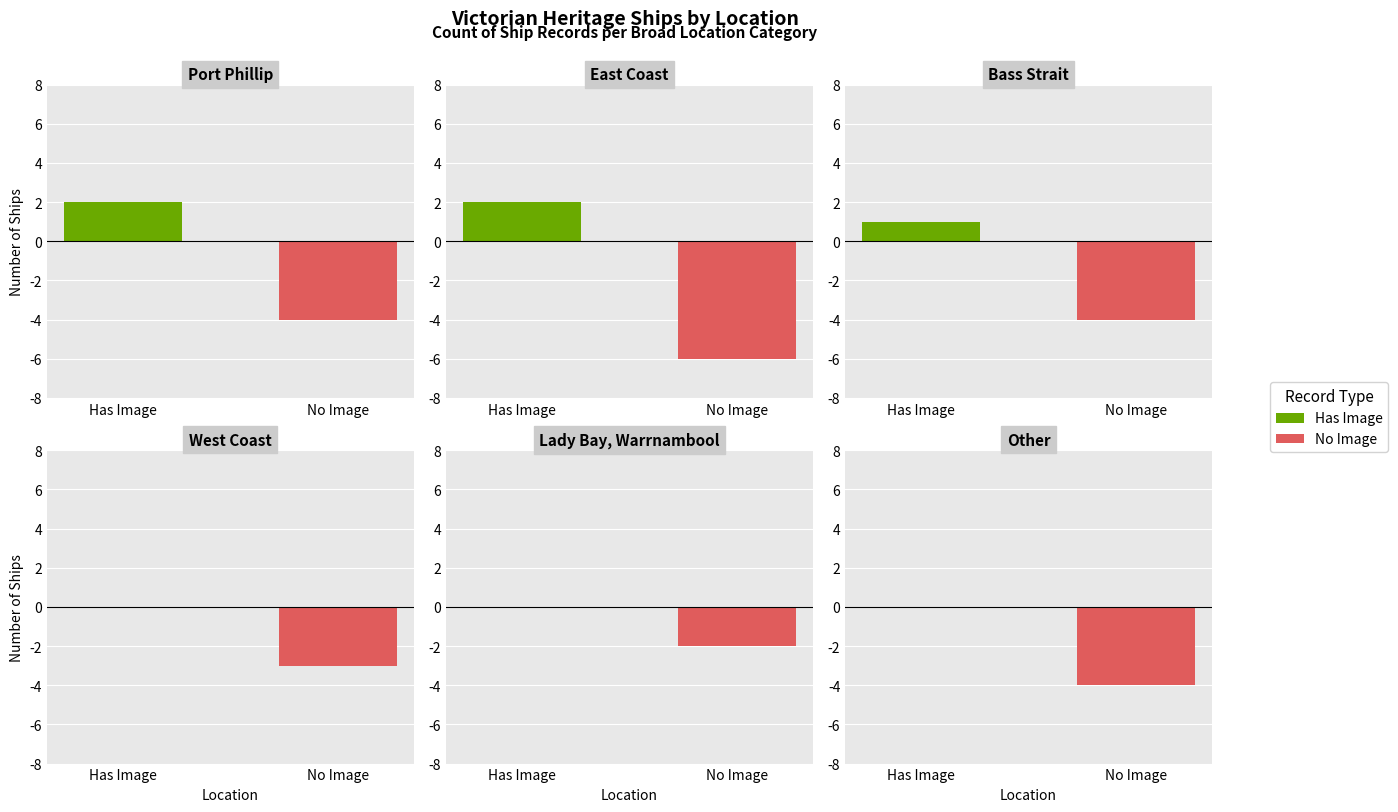

Is it true that Has Image equals 0 at 3?

True